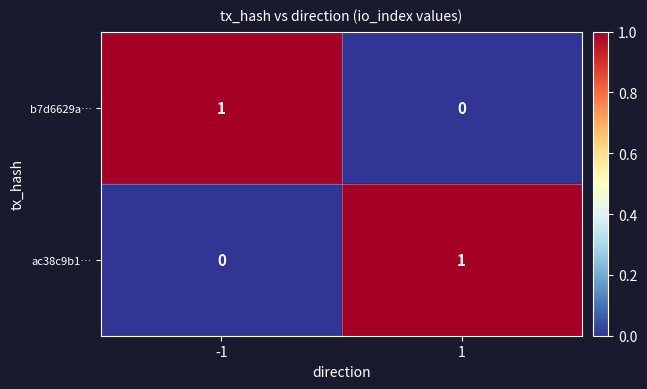

True or false: b7d6629a… has a value of 0 at 1.

True